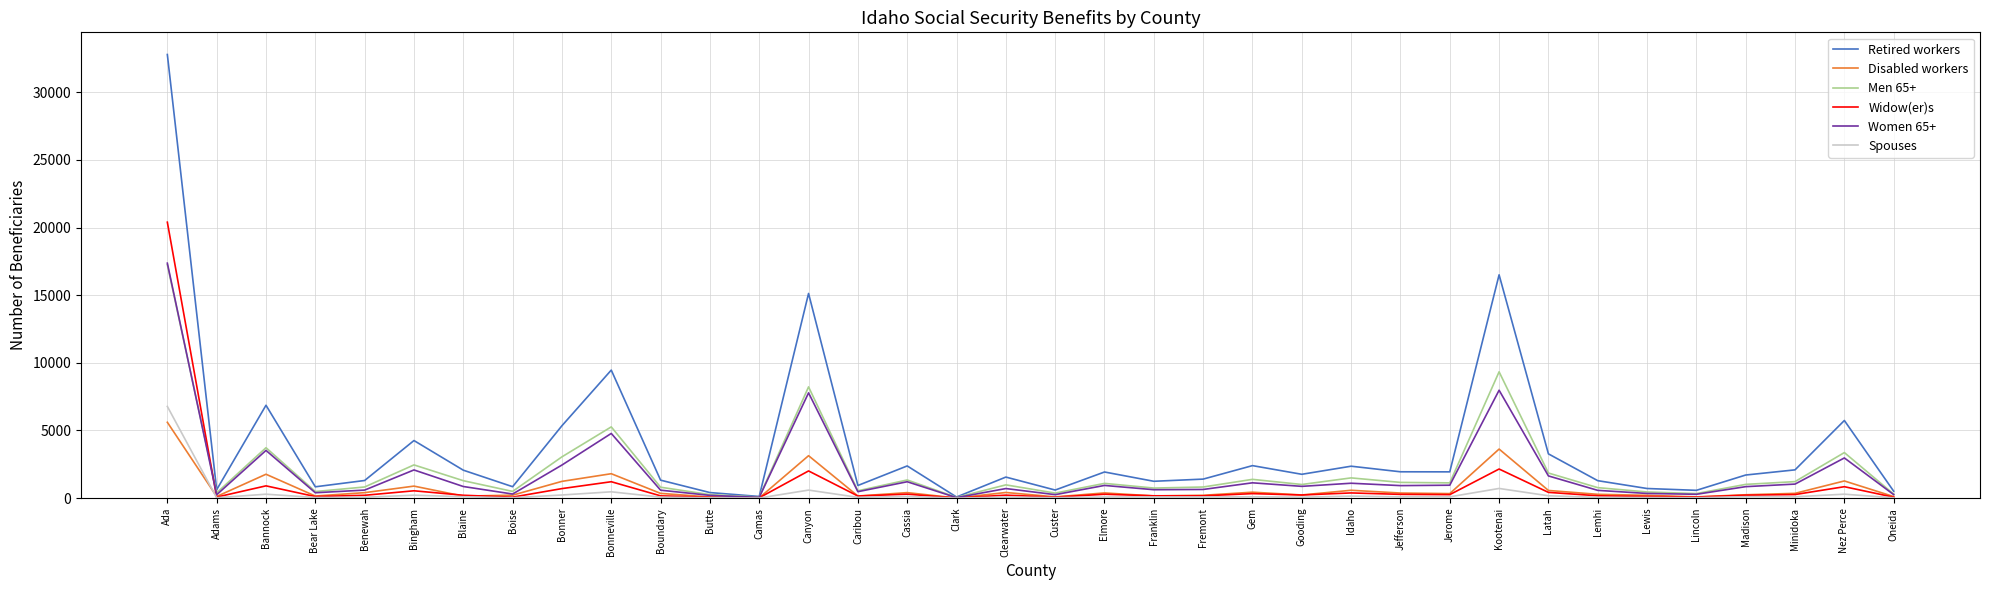

True or false: Disabled workers has a value of 5606 at Ada.

True